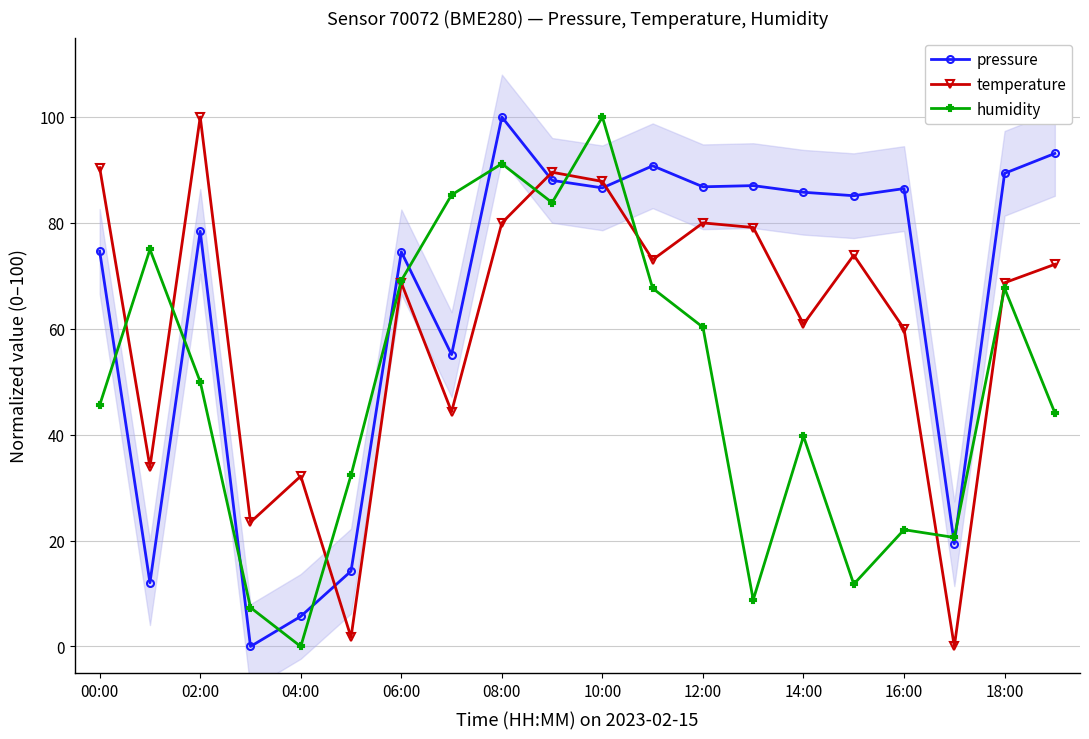

What is the average value of the temperature series?

61.0